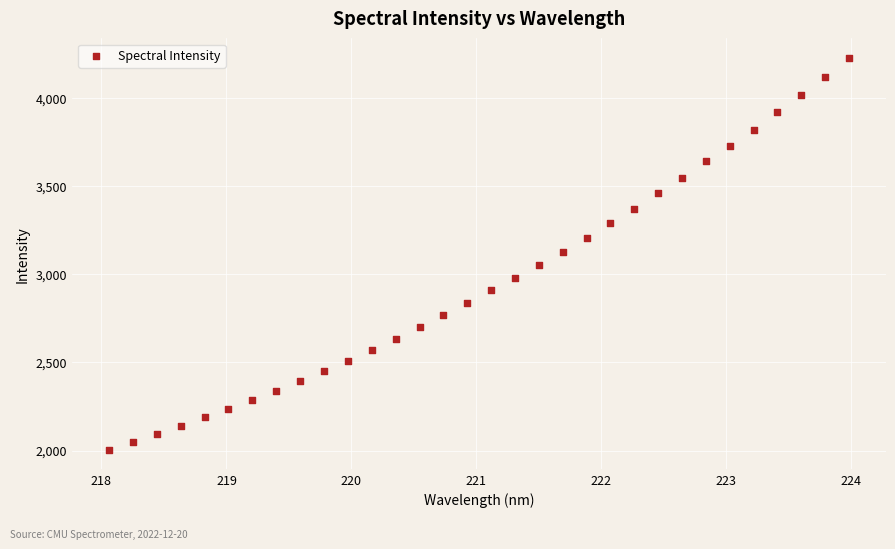

What is the range of X values (max minus min)?

5.9